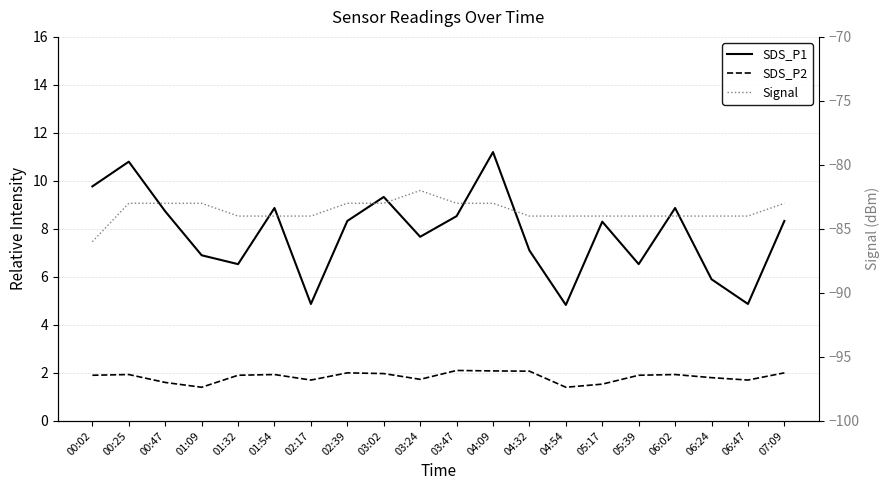

What is the difference between the maximum and minimum values in the SDS_P1 series?

6.4